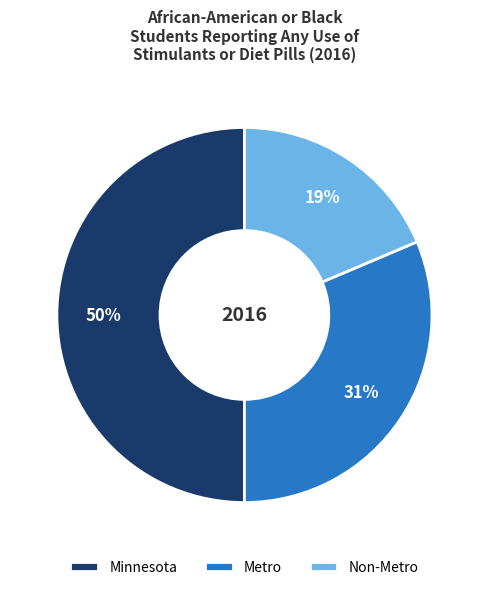

To the nearest percent, what is the difference between the Metro and Minnesota slice percentages?

19%